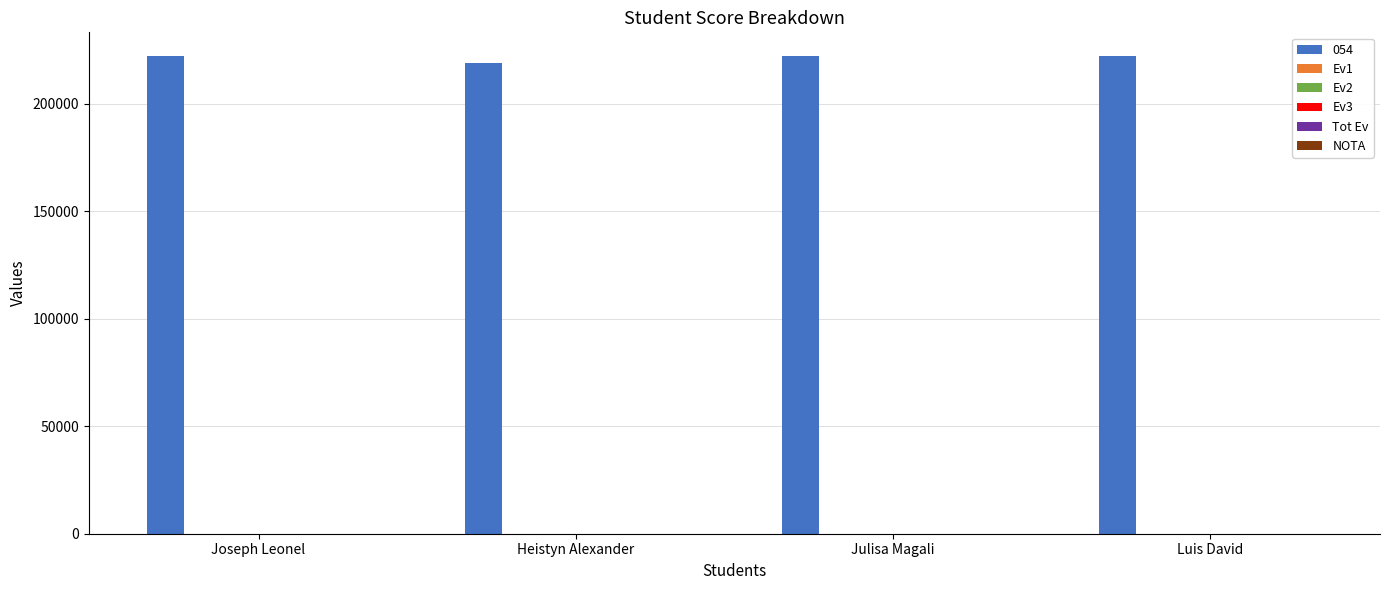

Are the bars grouped side by side (vs. stacked)?

Yes